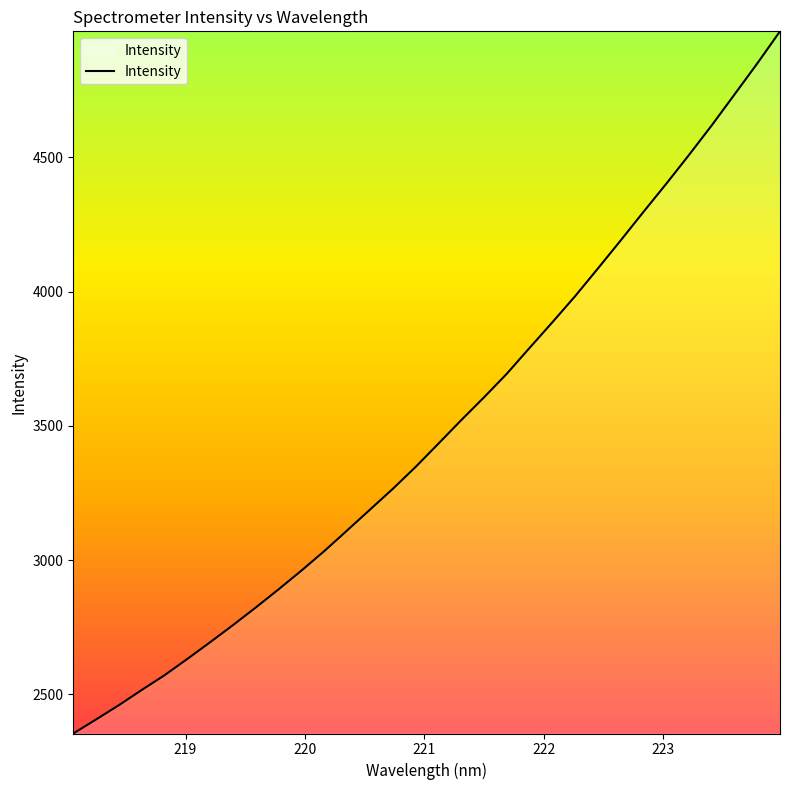

How many lines are shown in the chart?

1